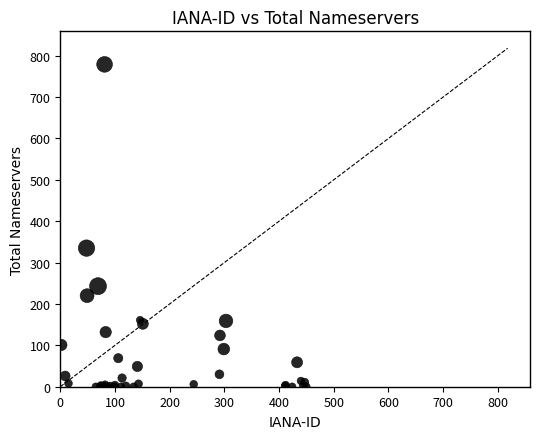

What Y value in the scatter plot is closest to 389?

335